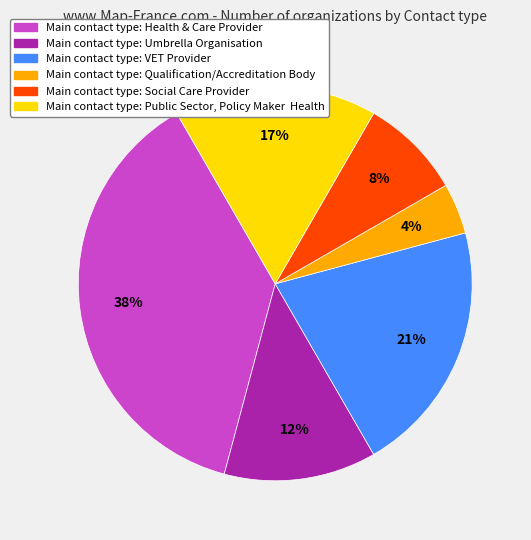

Which has a higher value, Main contact type: Public Sector, Policy Maker Health or Main contact type: Umbrella Organisation?

Main contact type: Public Sector, Policy Maker Health